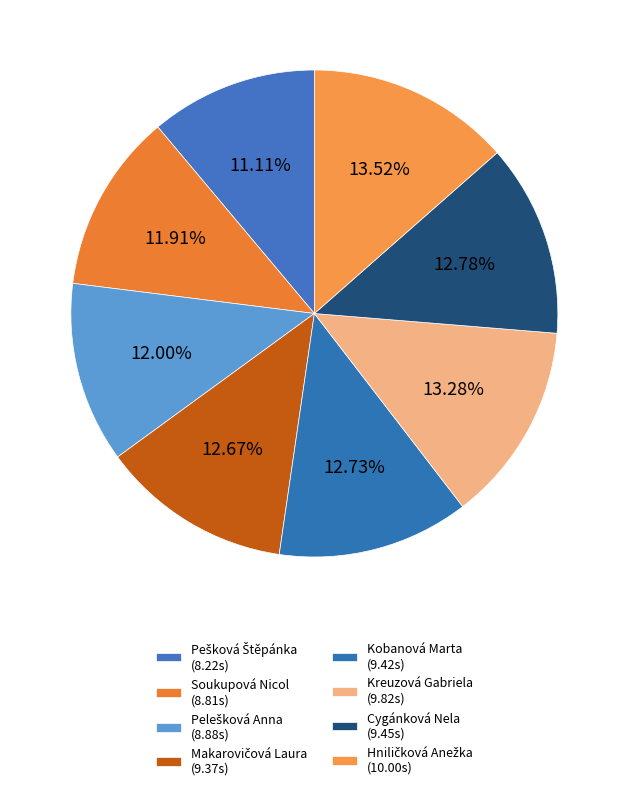

Count the number of slices in the pie.

8